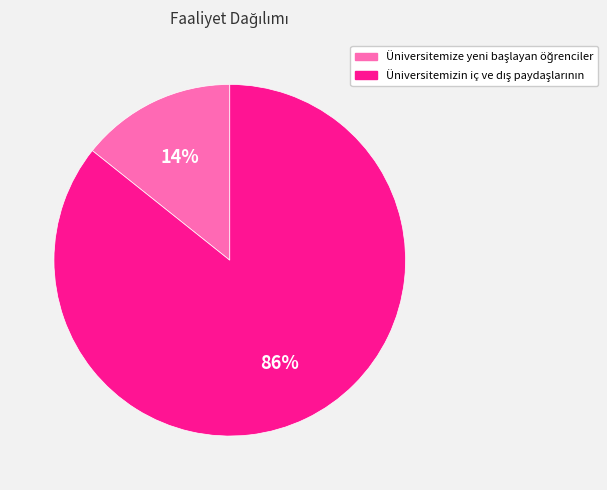

How many segments does this pie chart have?

2